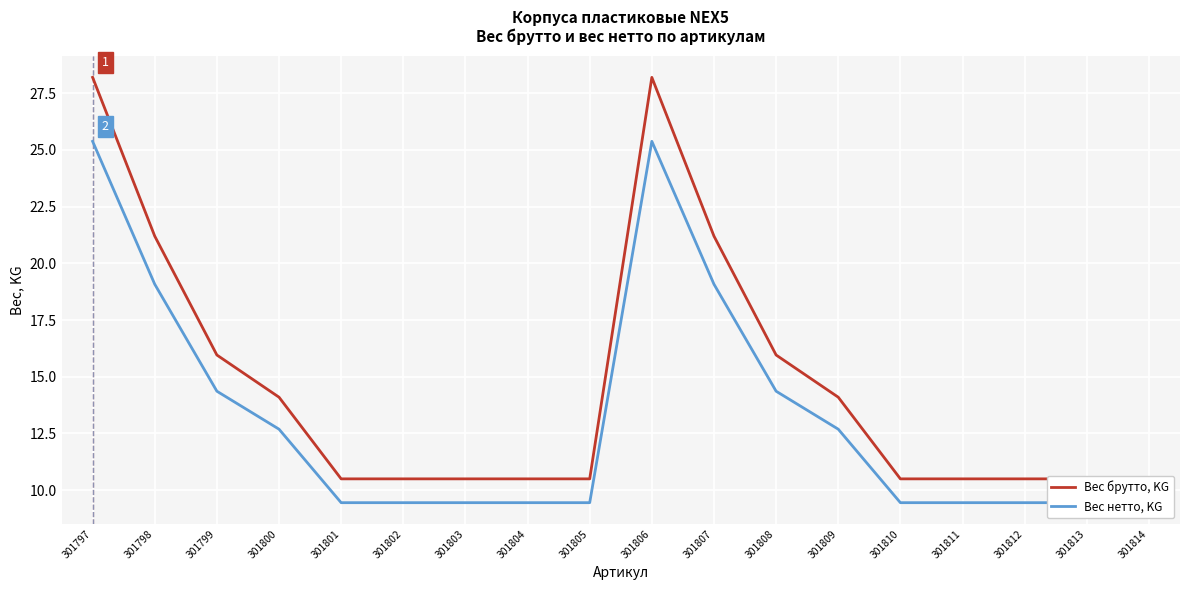

What are all the series names shown in the legend?

Вес брутто, KG, Вес нетто, KG